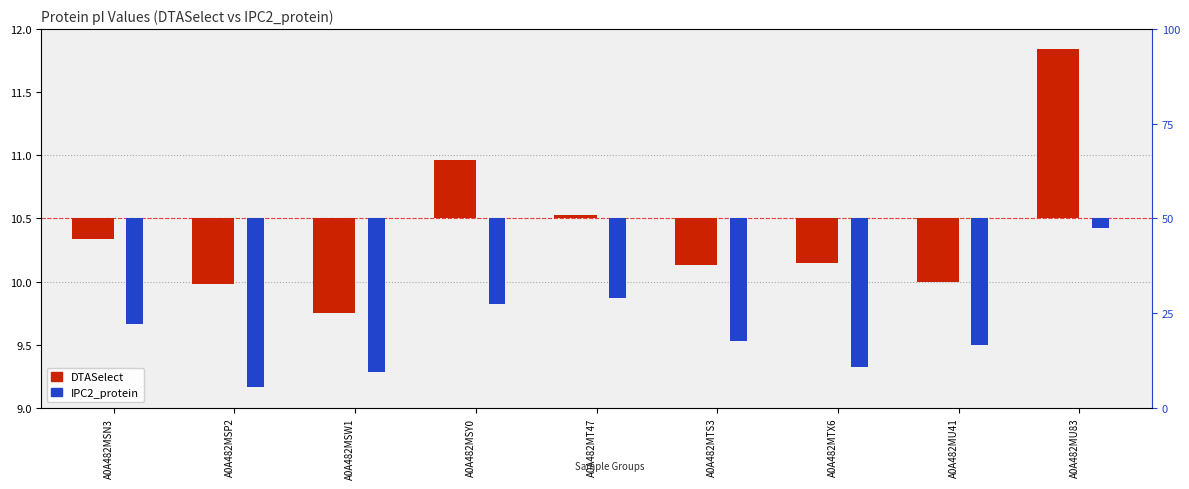

What is the difference between the highest and lowest values at A0A482MSY0?

1.1